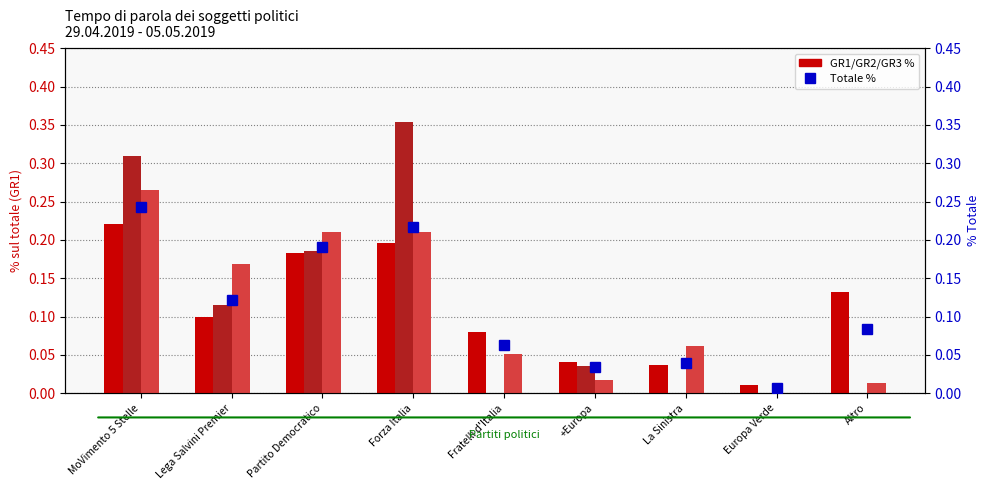

The value of Totale % at La Sinistra is 0.0. True or false?

False